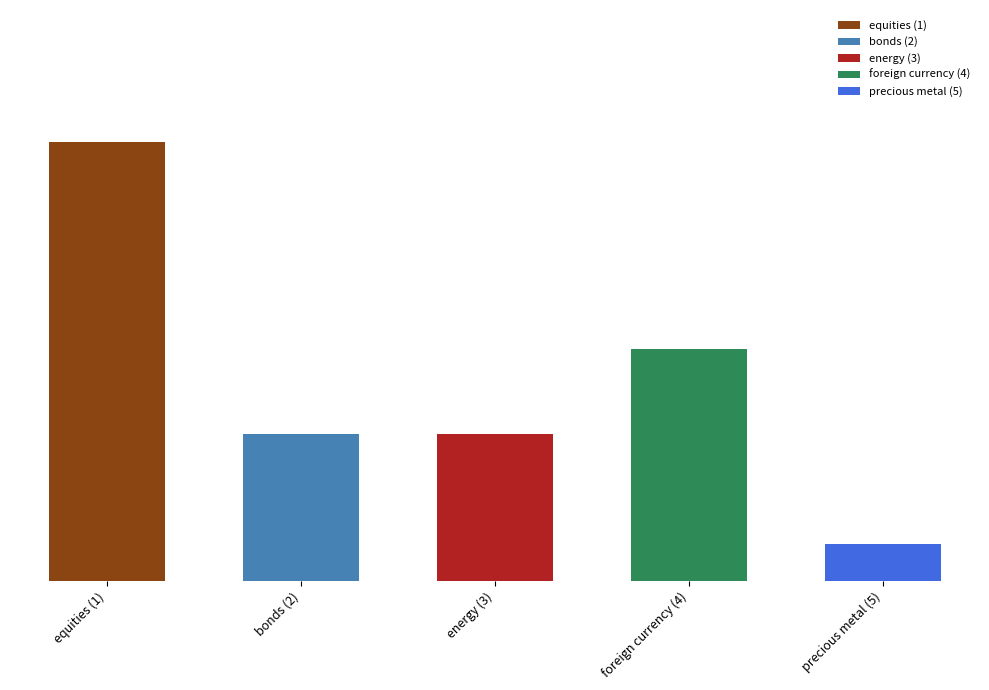

Is it true that the value at foreign currency (4) is 0.3?

True